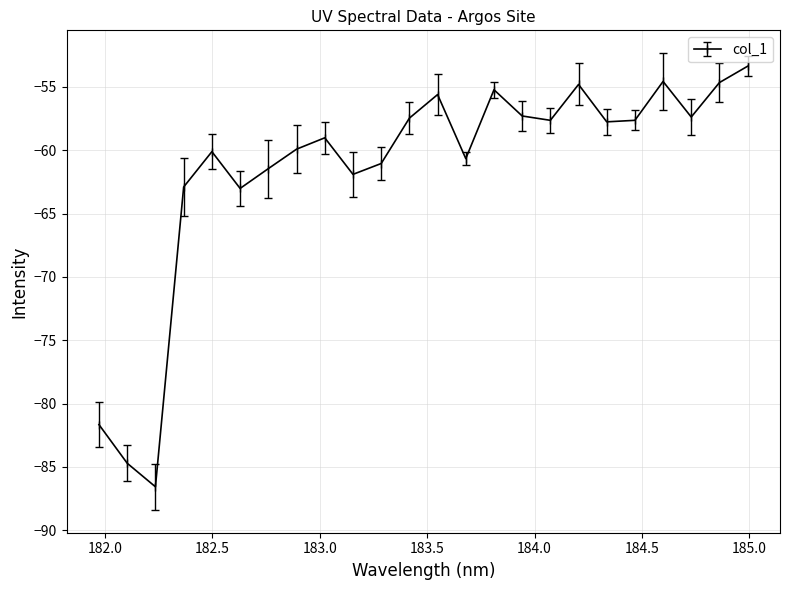

What is the greatest value displayed?

-53.4